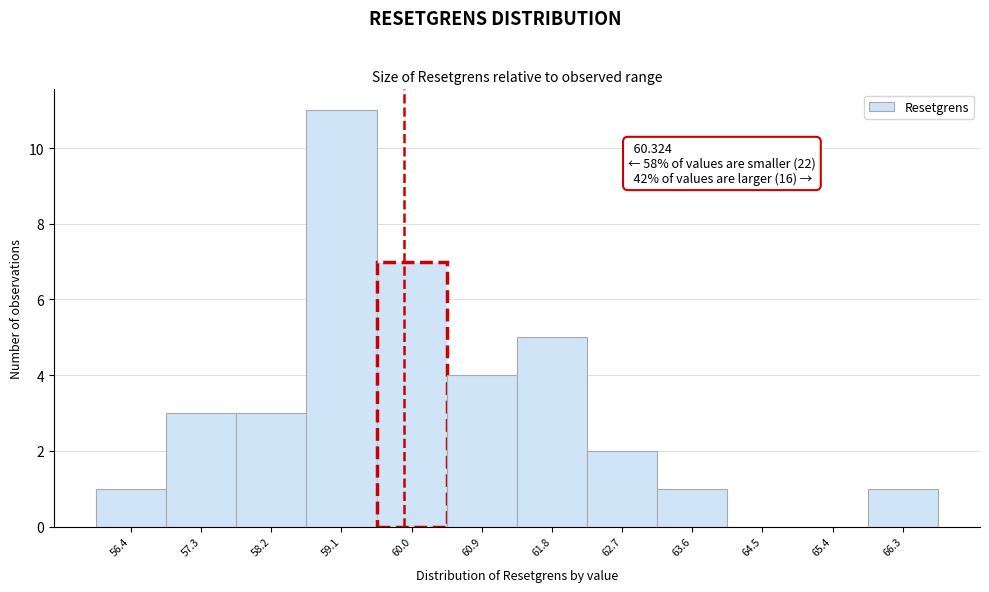

Reading left to right, transcribe all the data shown in this chart.

56.4=1	57.3=3	58.2=3	59.1=11	60.0=7	60.9=4	61.8=5	62.7=2	63.6=1	64.5=0	65.4=0	66.3=1